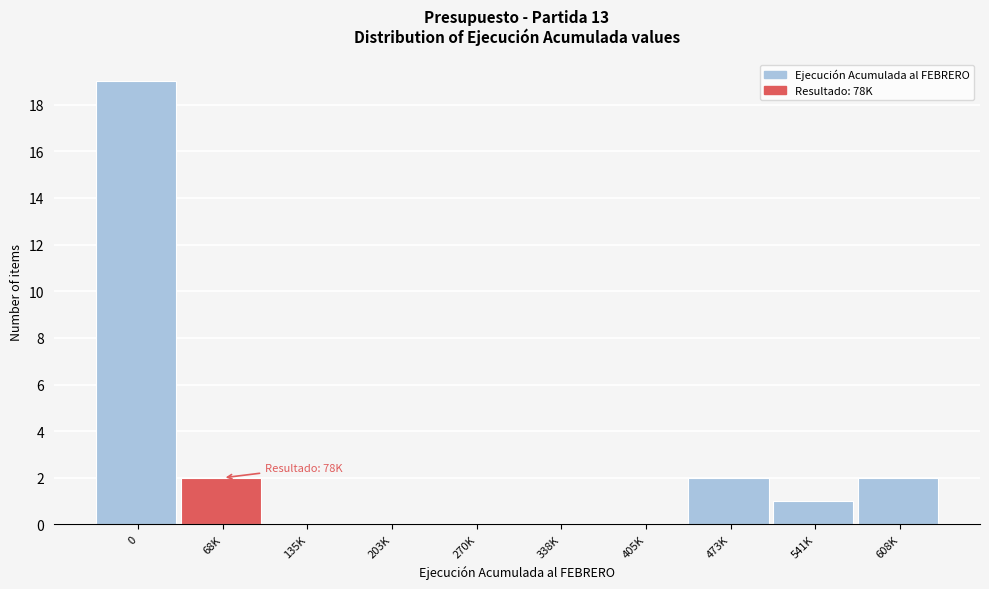

Reading left to right, transcribe all the data shown in this chart.

0=19	68K=2	135K=0	203K=0	270K=0	338K=0	405K=0	473K=2	541K=1	608K=2